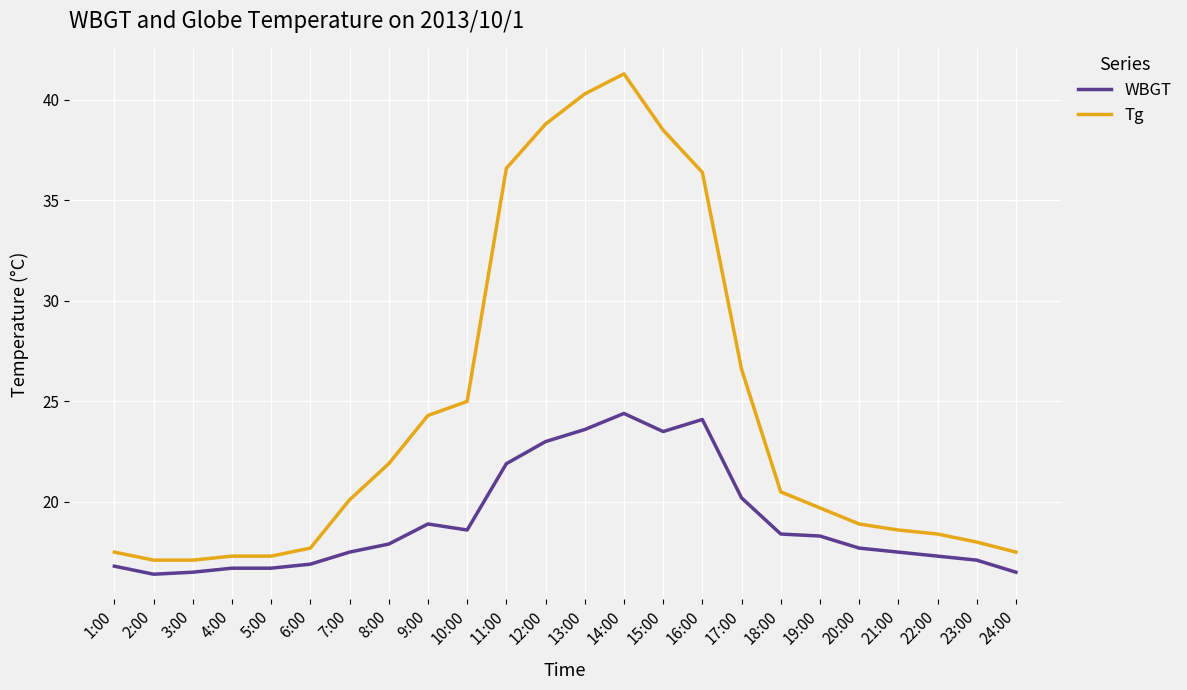

Which label corresponds to the largest value in the chart?

14:00